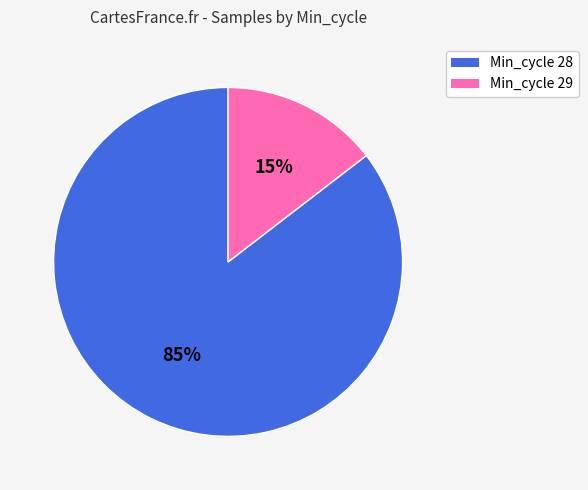

To the nearest percent, what is the average slice percentage?

50%